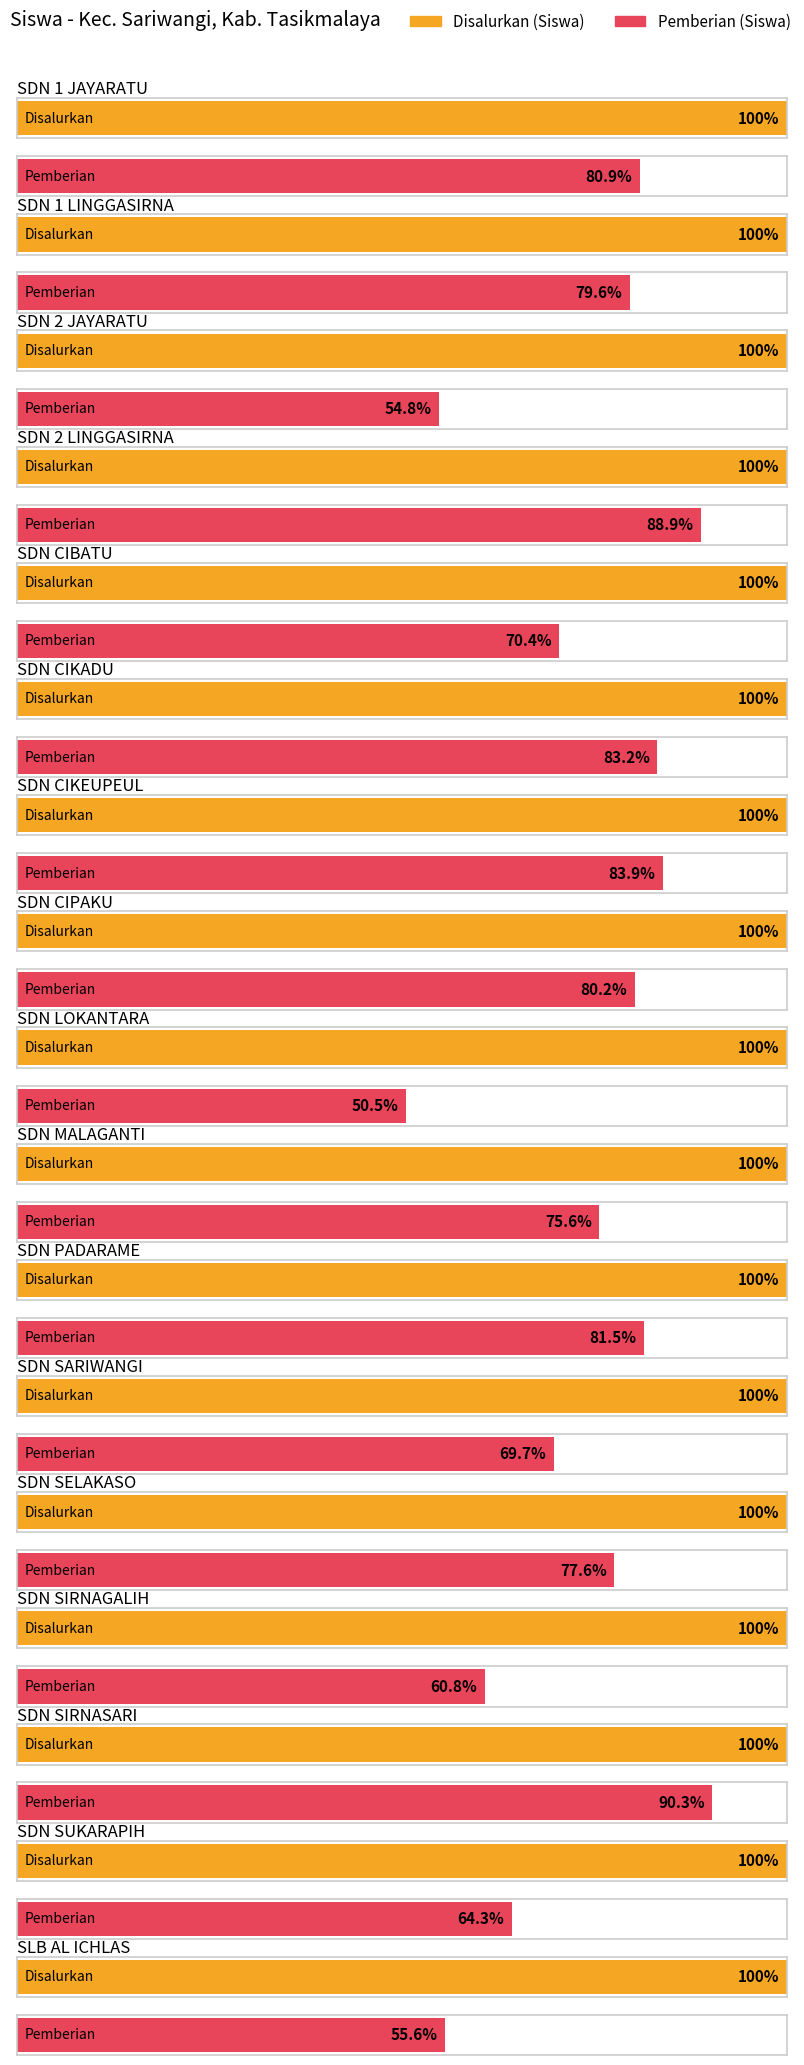

Which series has the largest total across all categories?

Disalurkan (Siswa)